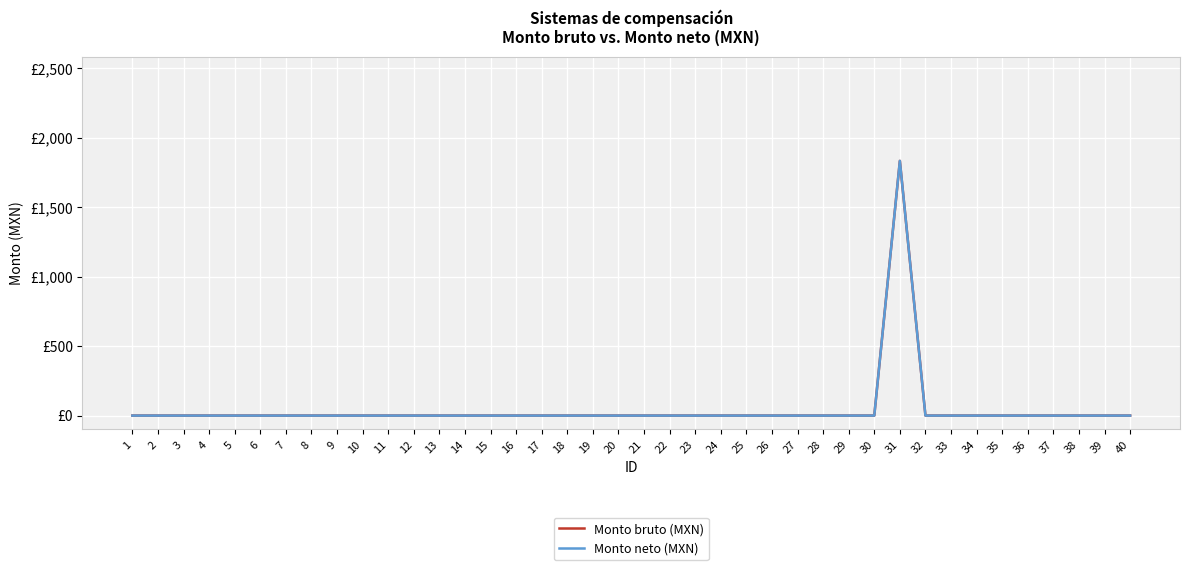

Does the chart have visible grid lines?

Yes